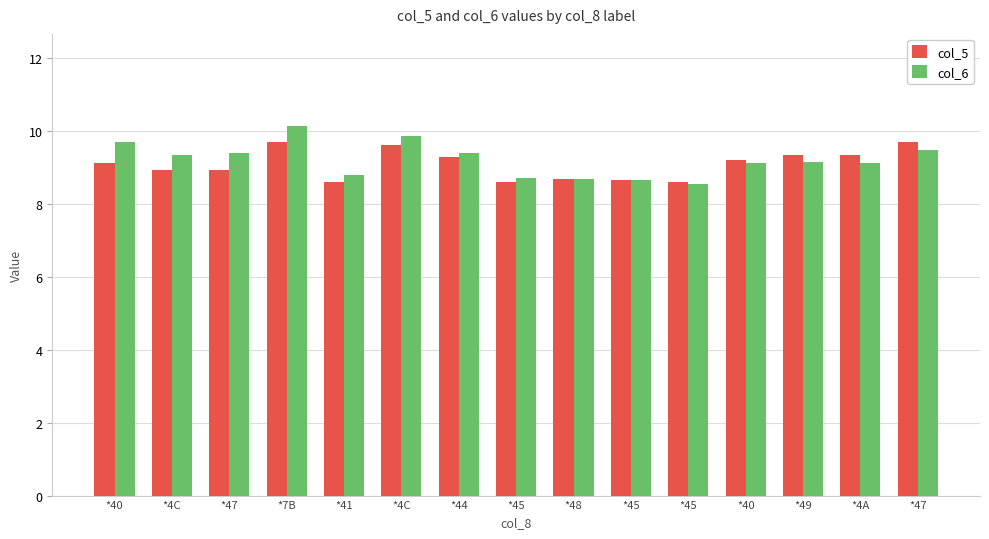

List the series in order of their overall mean, lowest first.

col_5, col_6